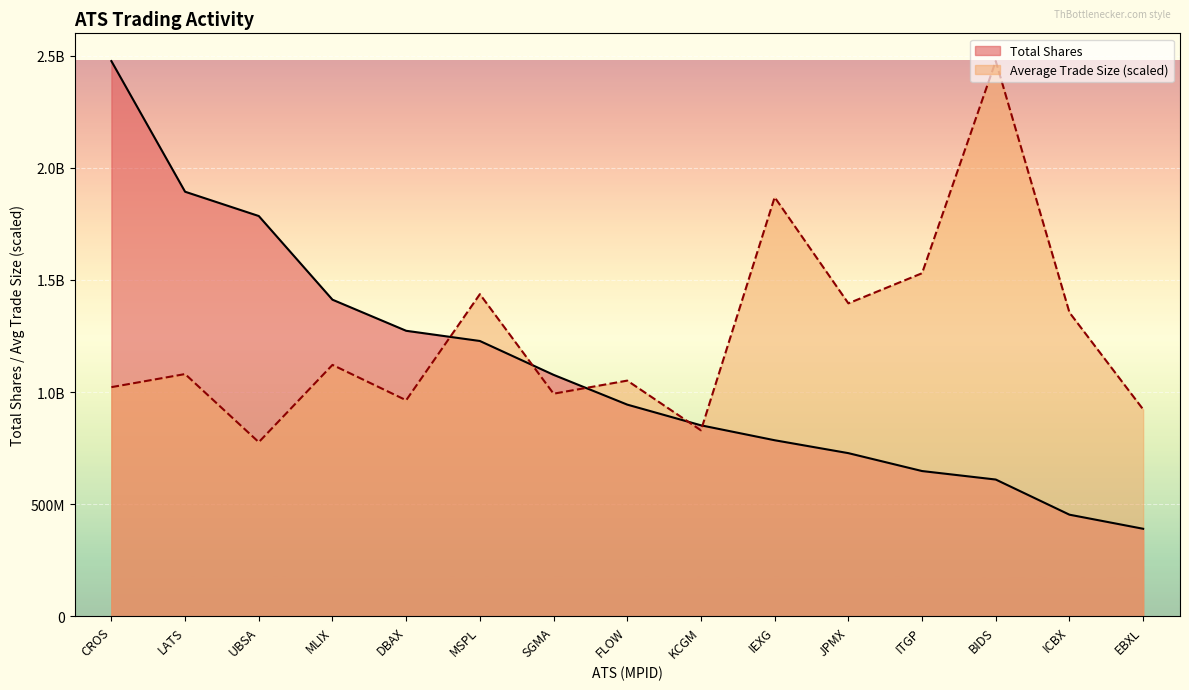

List the series in order of their overall mean, highest first.

Average Trade Size, Total Shares